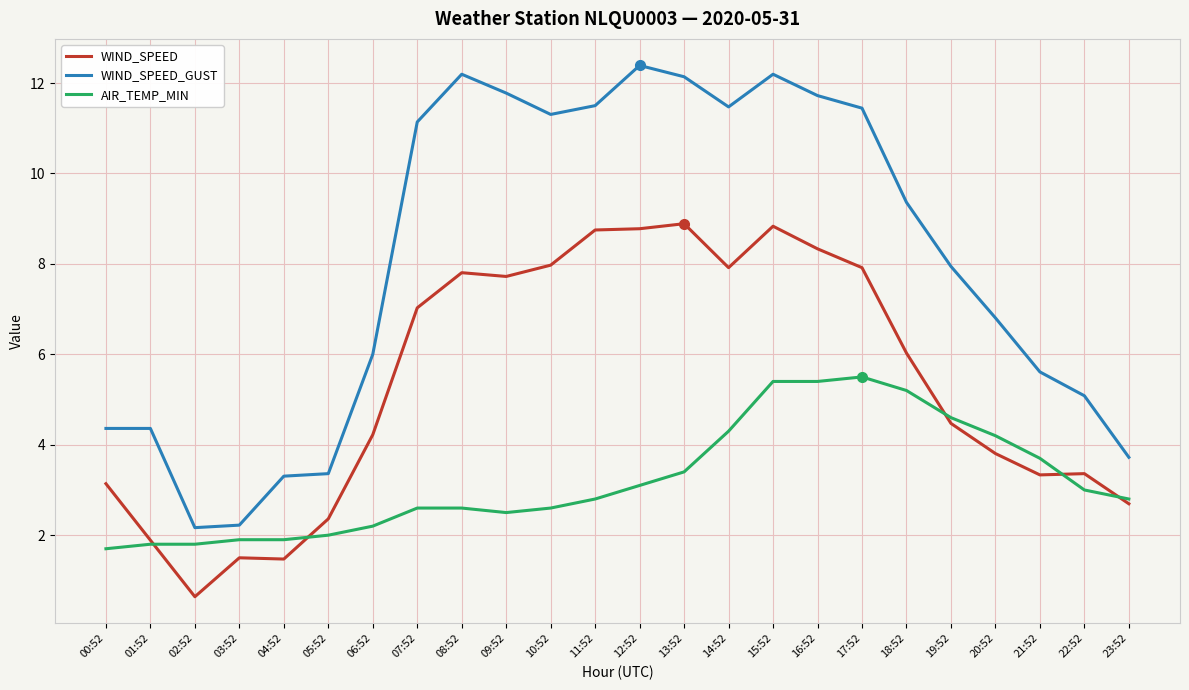

Rank the series by their average value, from highest to lowest.

WIND_SPEED_GUST, WIND_SPEED, AIR_TEMP_MIN